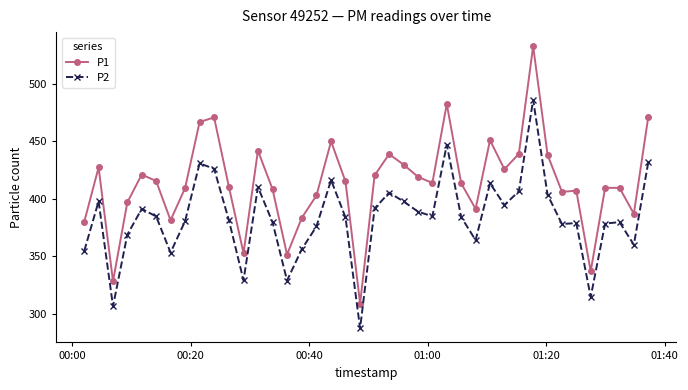

What is the maximum value shown in the chart?

532.6